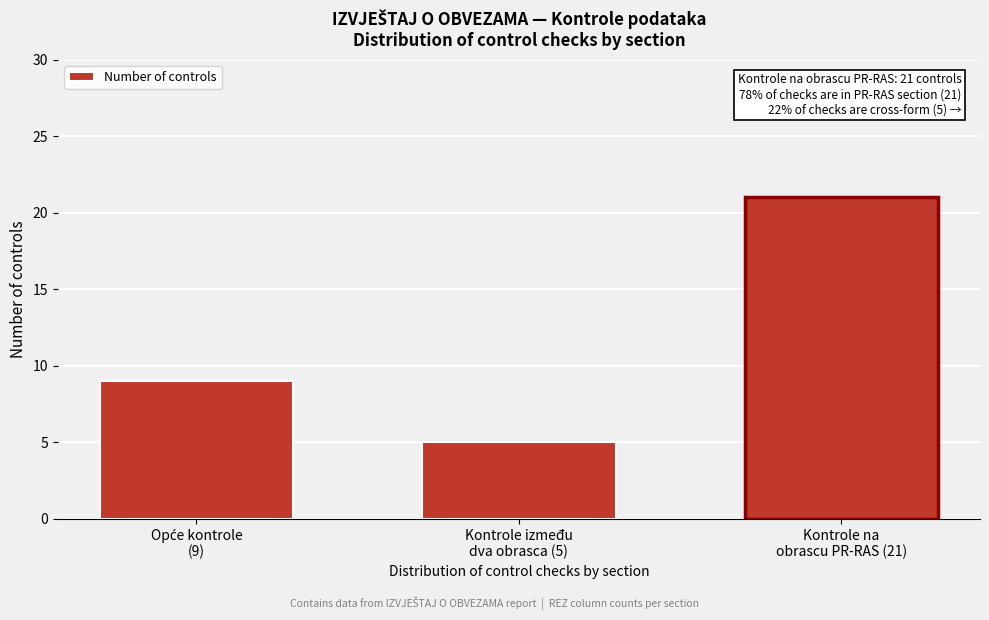

Reading right to left, list all the values displayed in this chart.

21	5	9